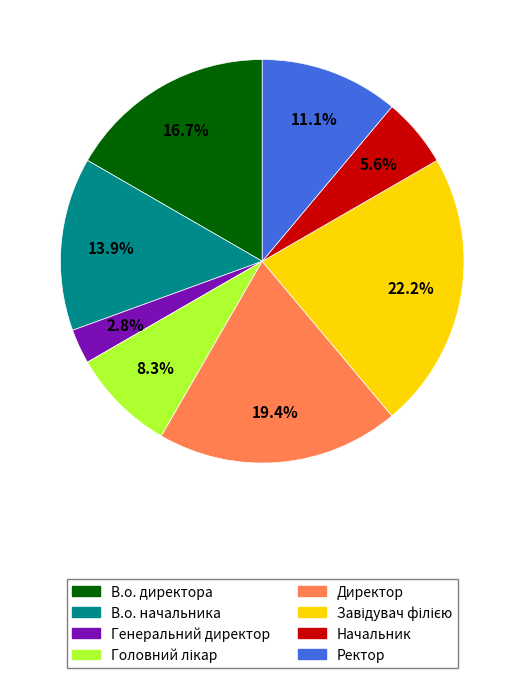

To the nearest percent, what percentage of the pie is Директор?

19%